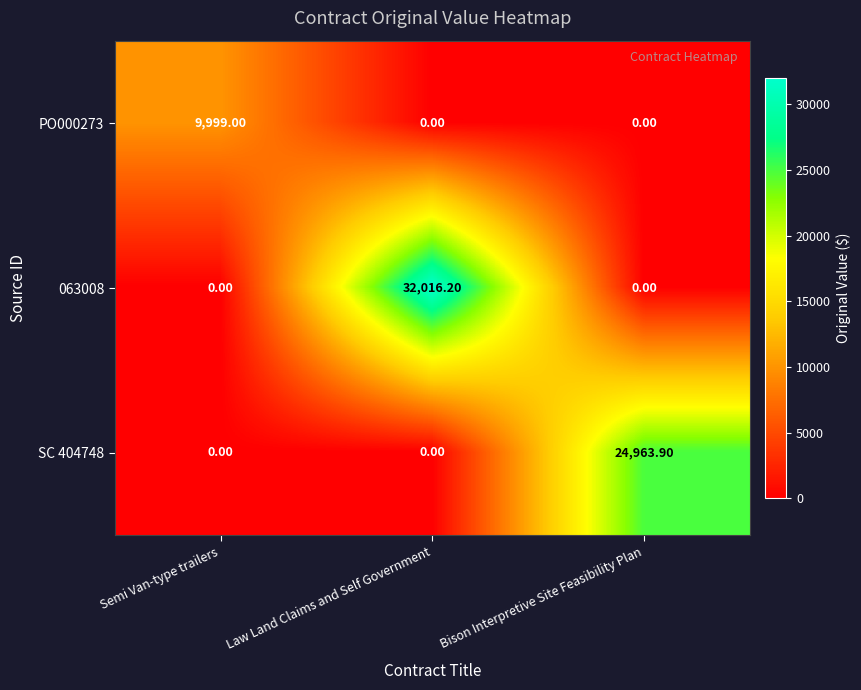

Which series has the widest spread of values?

063008